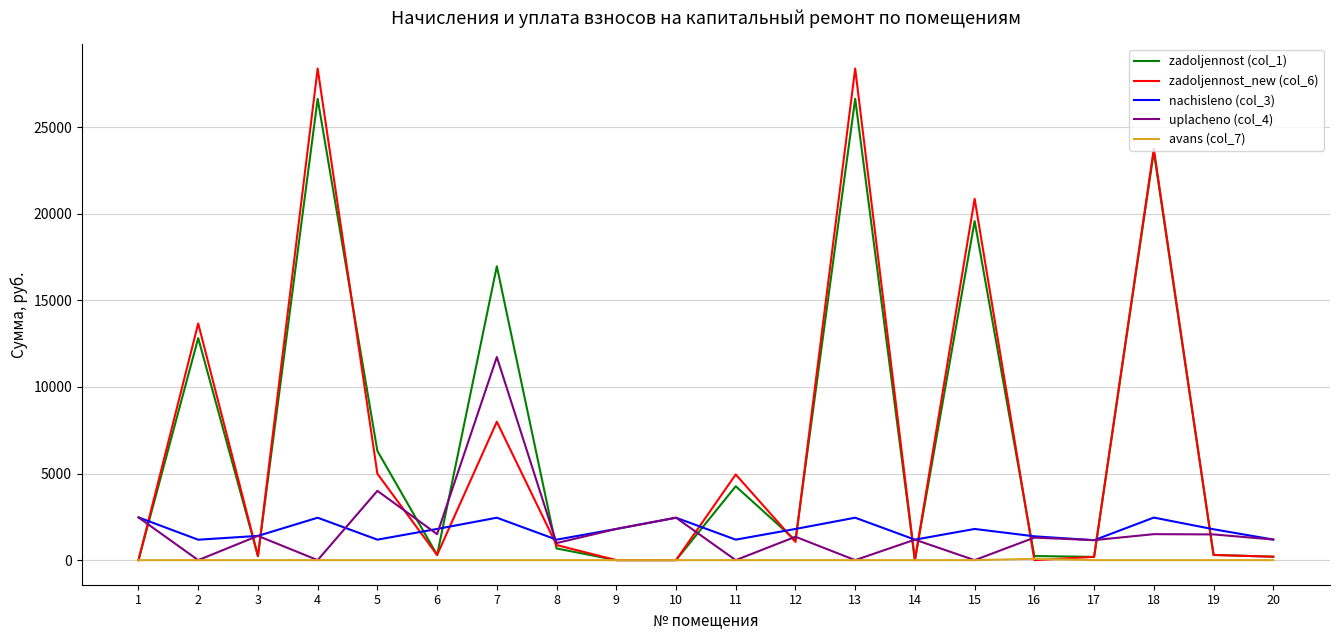

What is the maximum value for uplacheno (col_4)?

11726.8